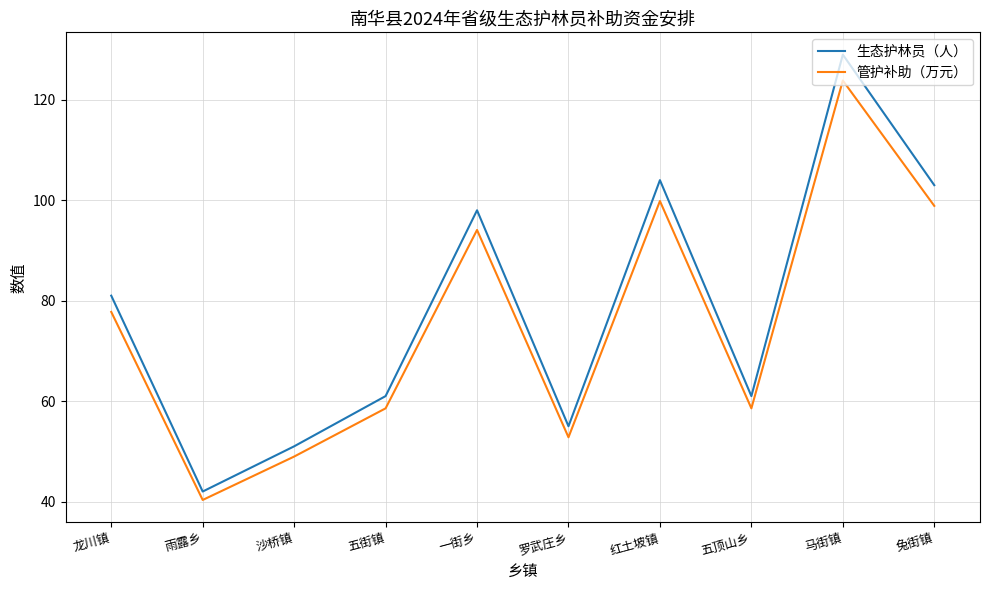

Which series changed the most between 红土坡镇 and 五顶山乡?

生态护林员（人）